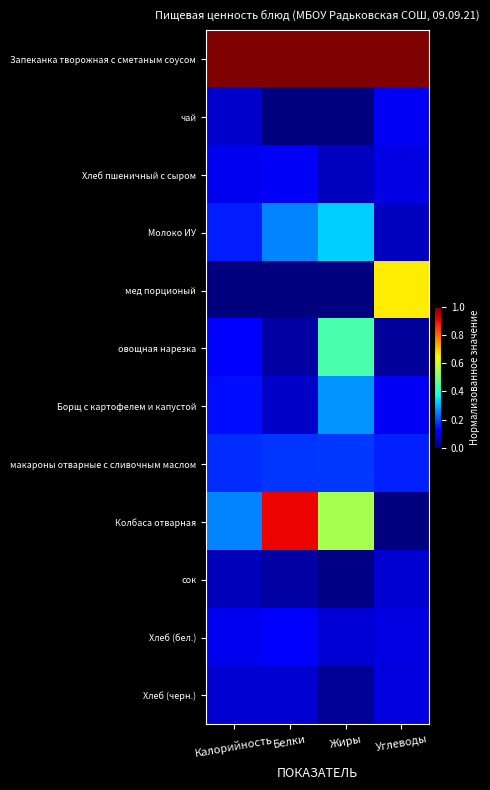

List the series in order of their peak value, lowest first.

сок, Хлеб (черн.), чай, Хлеб пшеничный с сыром, Хлеб (бел.), макароны отварные с сливочным маслом, Борщ с картофелем и капустой, Молоко ИУ, овощная нарезка, мед порционый, Колбаса отварная, Запеканка творожная с сметаным соусом